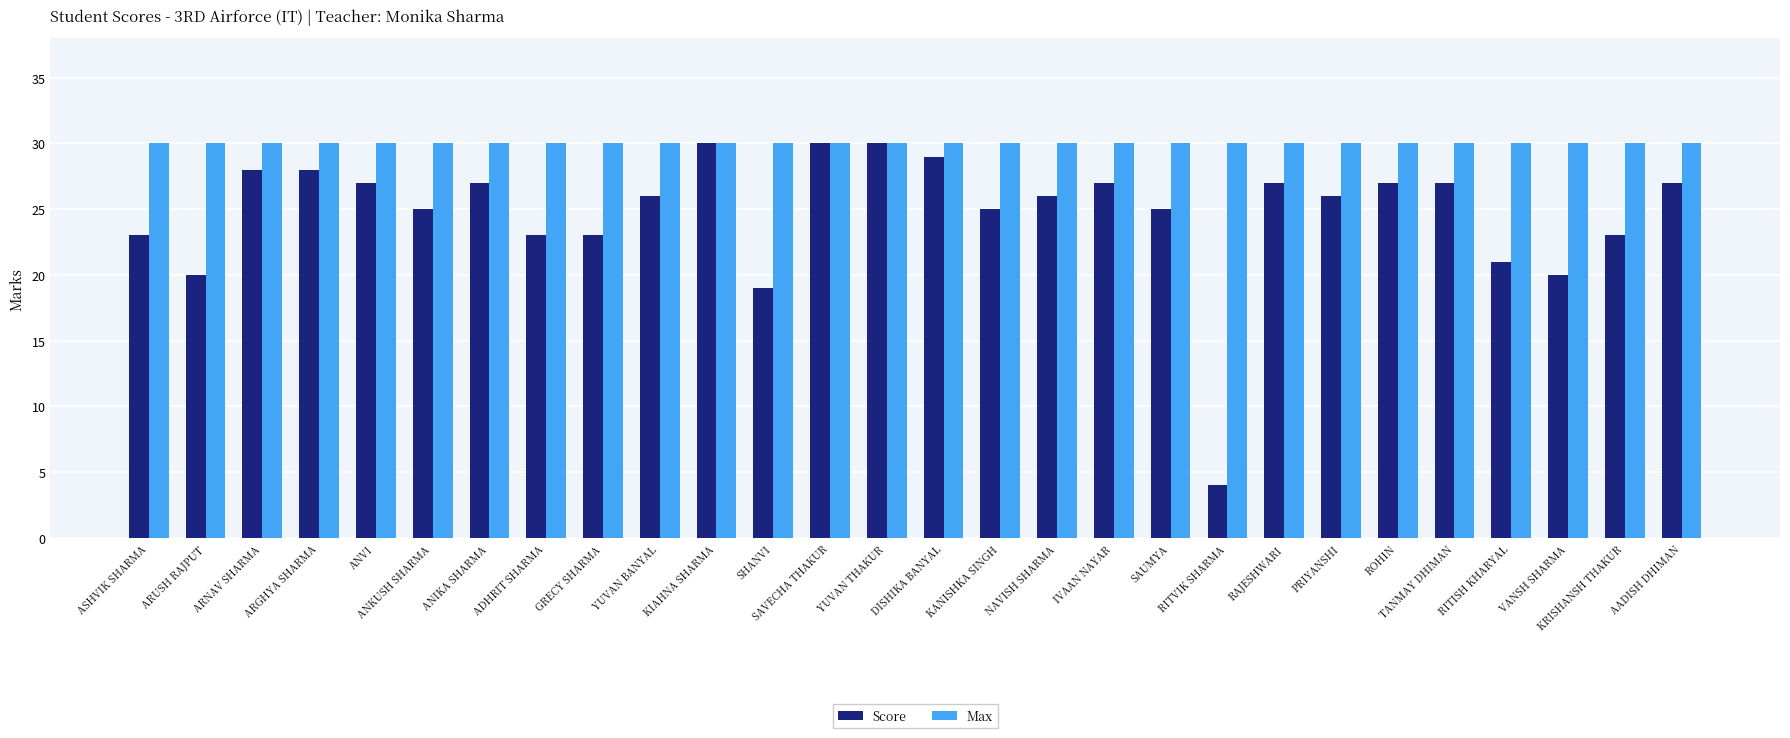

What is the average value of the Max series?

30